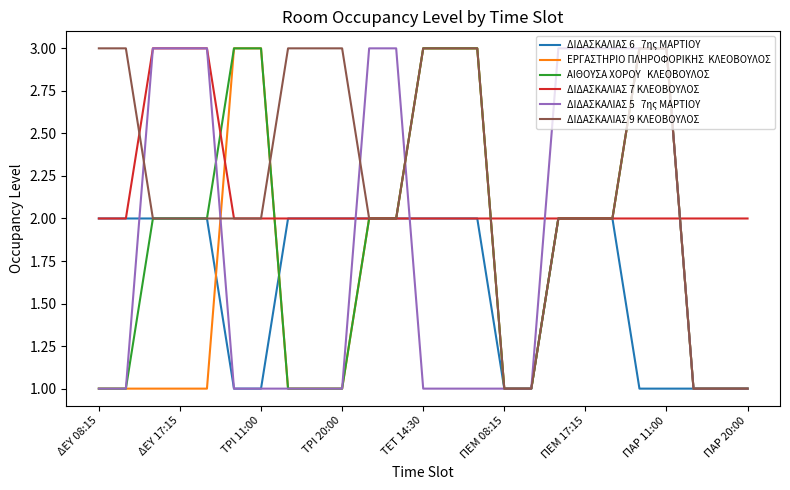

What is the maximum value shown in the chart?

3